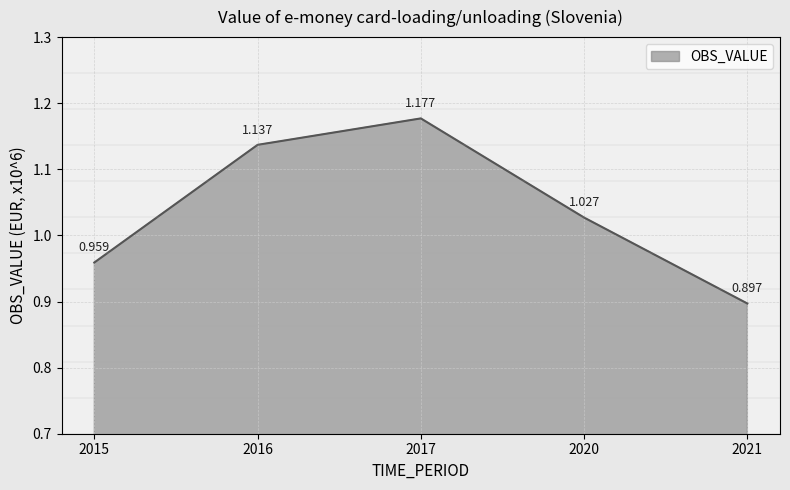

True or false: there are more than 0 points higher than both neighbors.

True